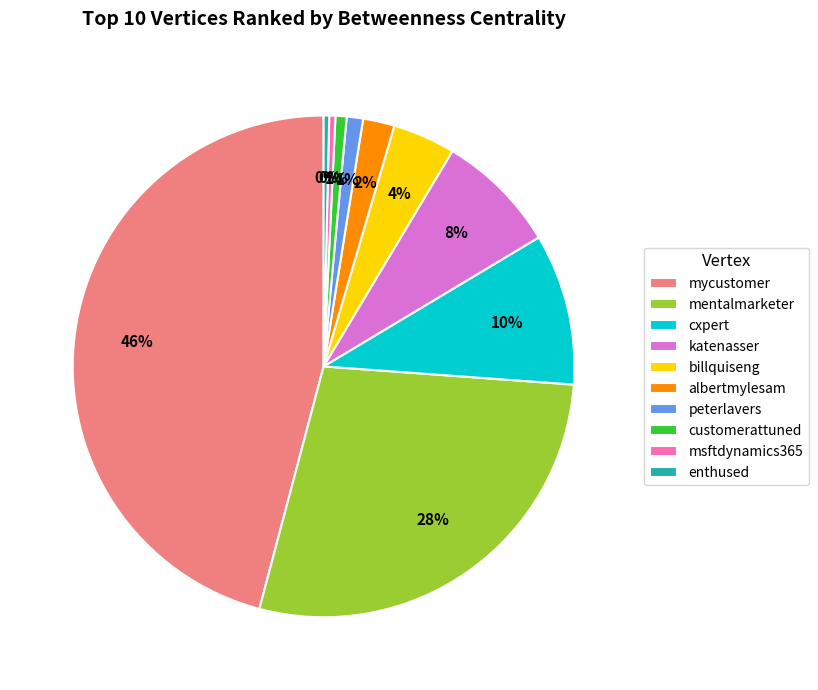

Approximately how many times larger is the value at mentalmarketer compared to mycustomer?

0.6